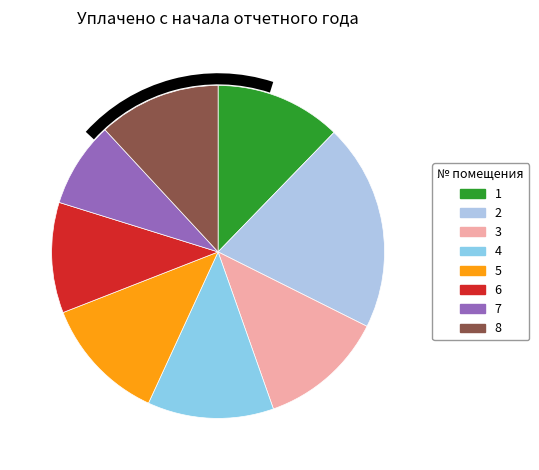

How many slices are in this pie chart?

8